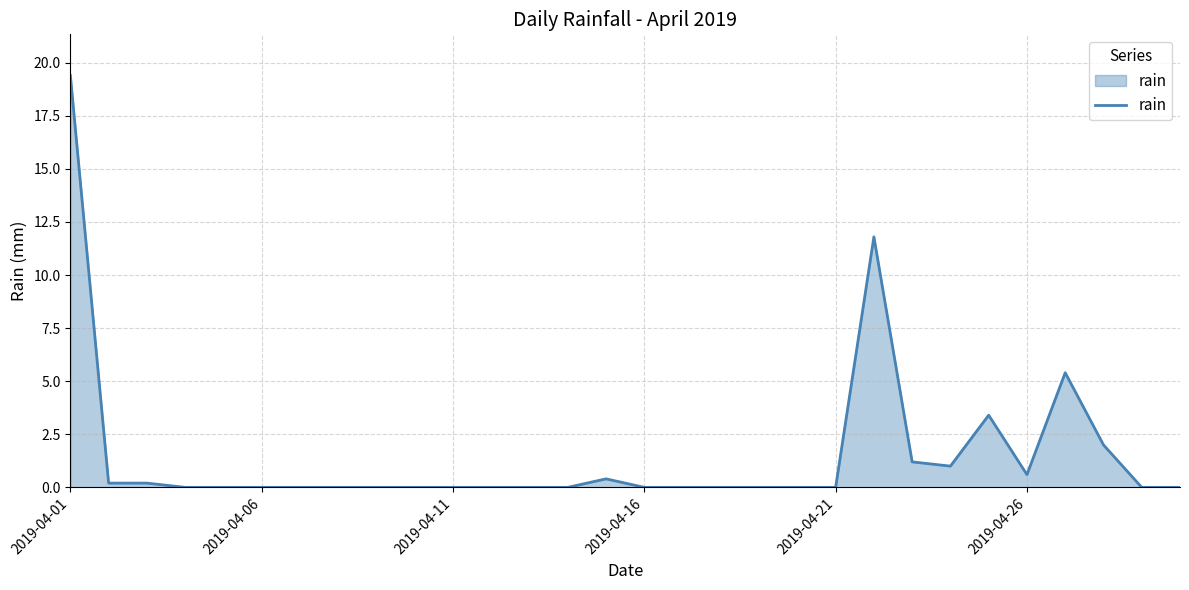

What is the maximum value shown in the chart?

19.4